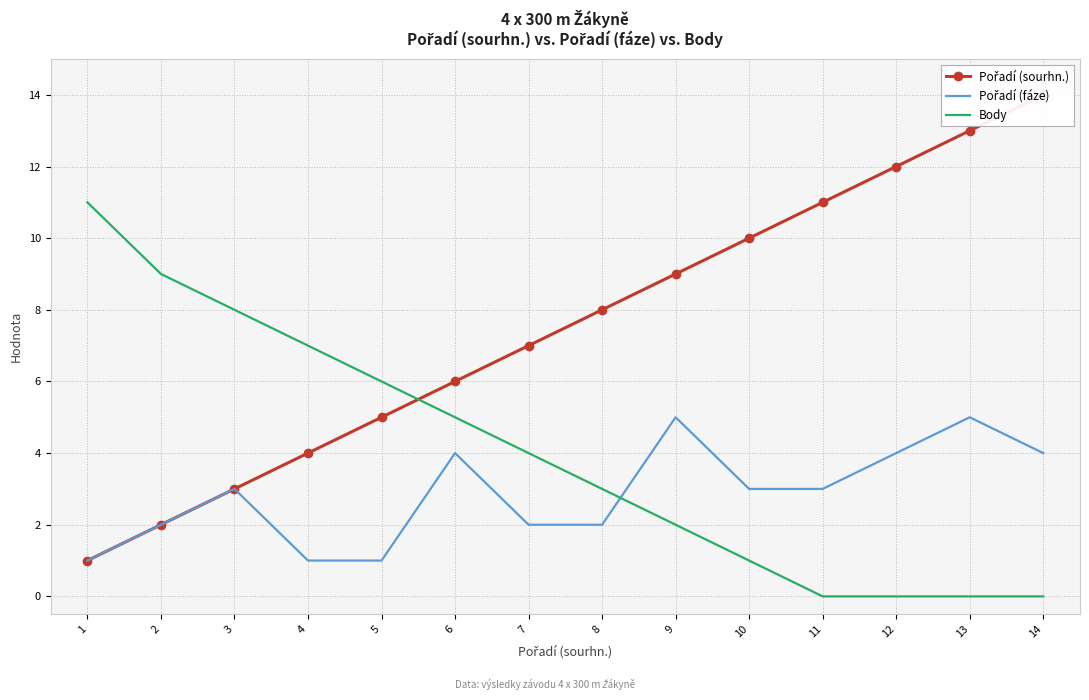

Is the value of Pořadí (fáze) at 13 greater than the value of Pořadí (sourhn.) at 7?

No